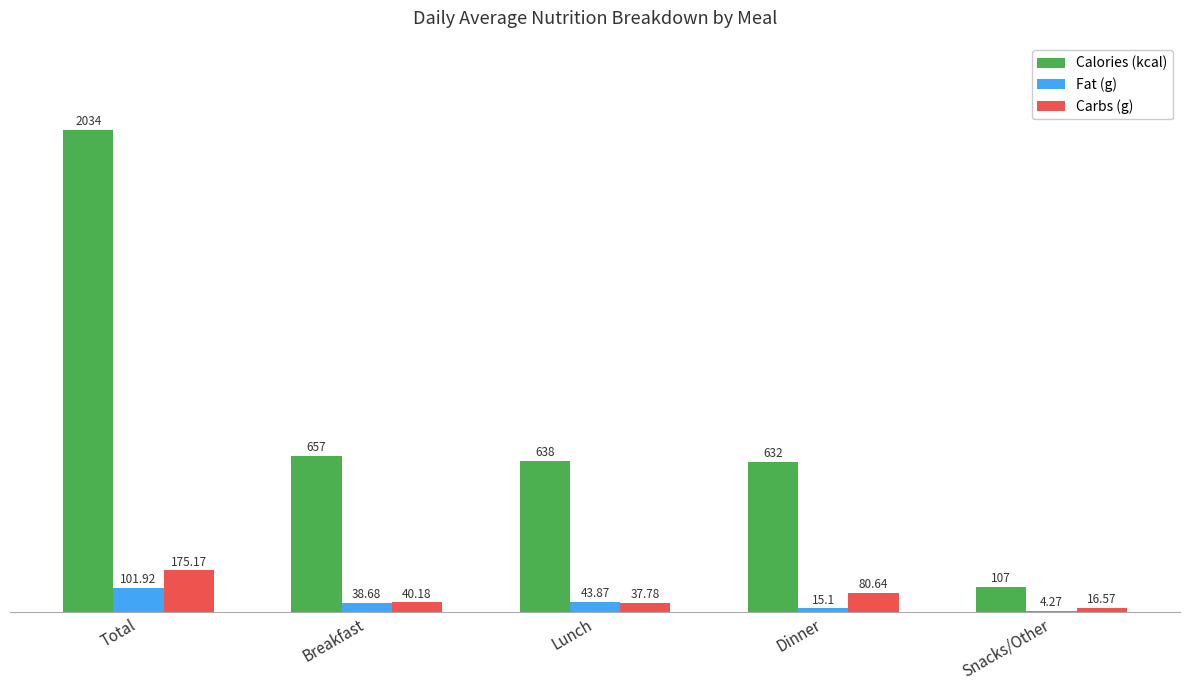

Which series changed the most between Lunch and Snacks/Other?

Calories (kcal)